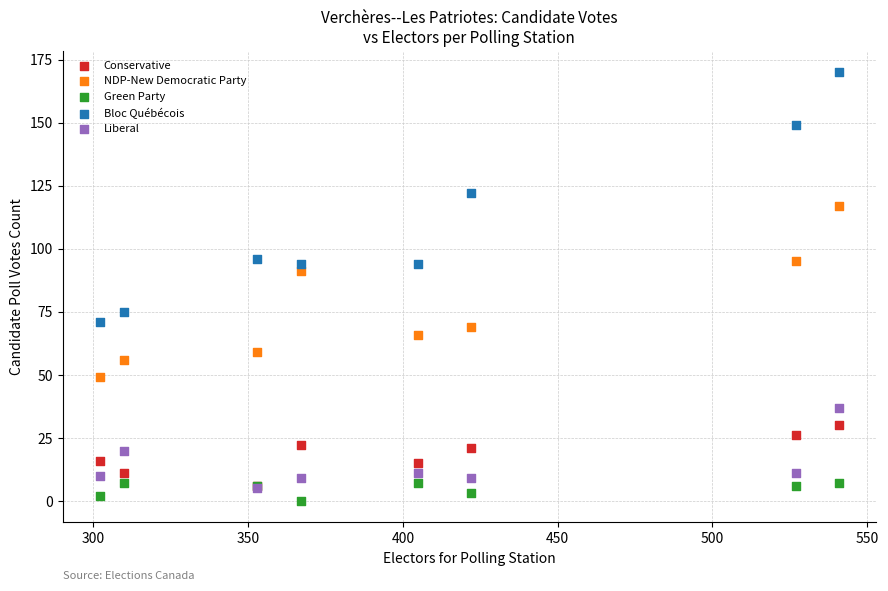

Which series contains the highest Y value?

Bloc Québécois